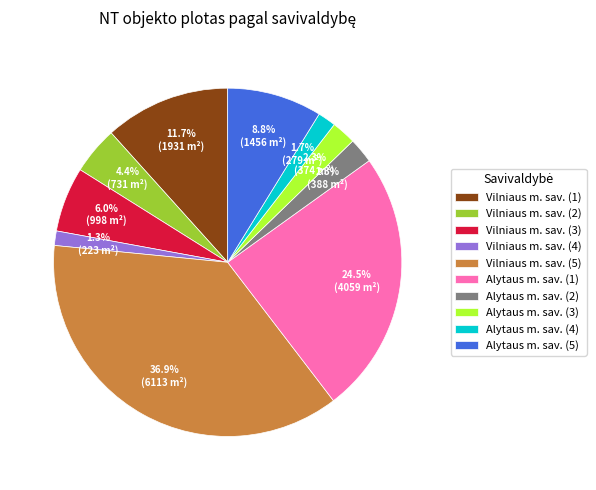

Does Vilniaus m. sav. (4) account for over 50% of the chart?

No